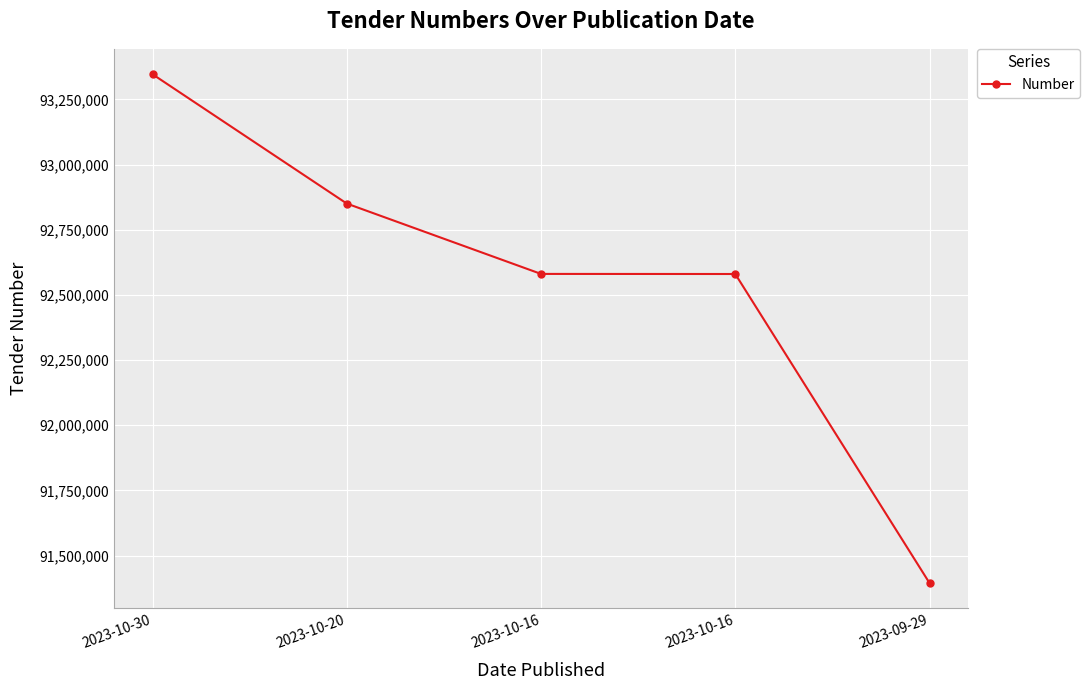

Reading left to right, what are all the values shown in this chart?

2023-10-30=93346266	2023-10-20=92850333	2023-10-16=92580572	2023-10-16=92580235	2023-09-29=91395061